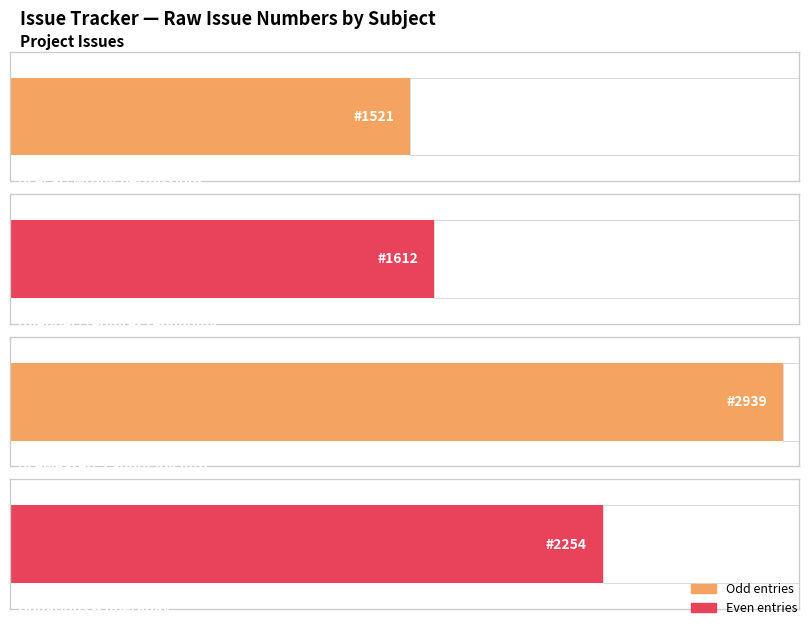

What is the ratio of the value at [iceweasel]: cannot log into to the value at [blender] requires rebuilding?

1.8